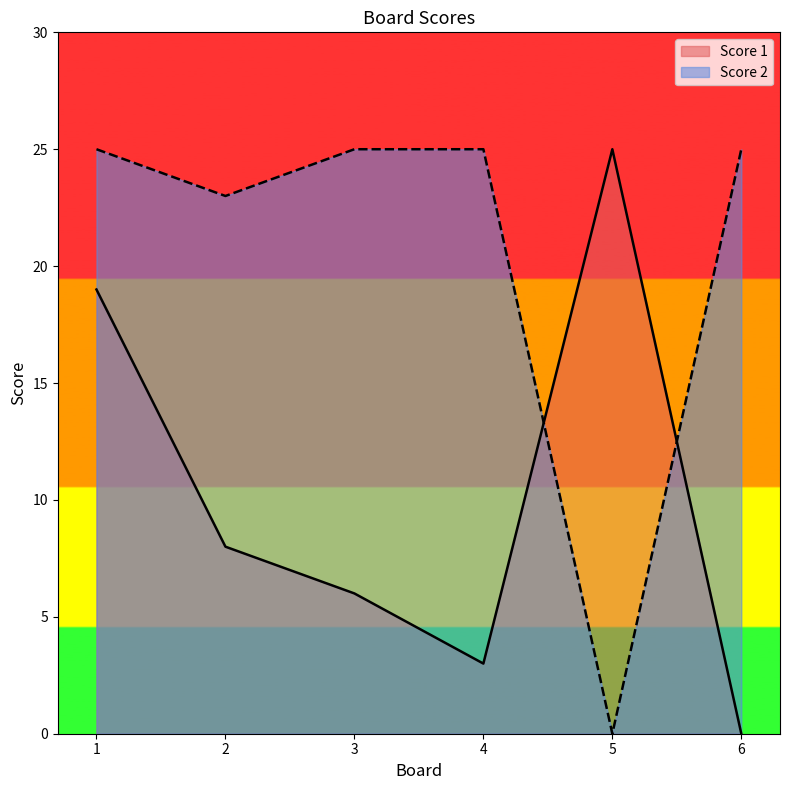

At which label is Score 1 closest to 12?

2